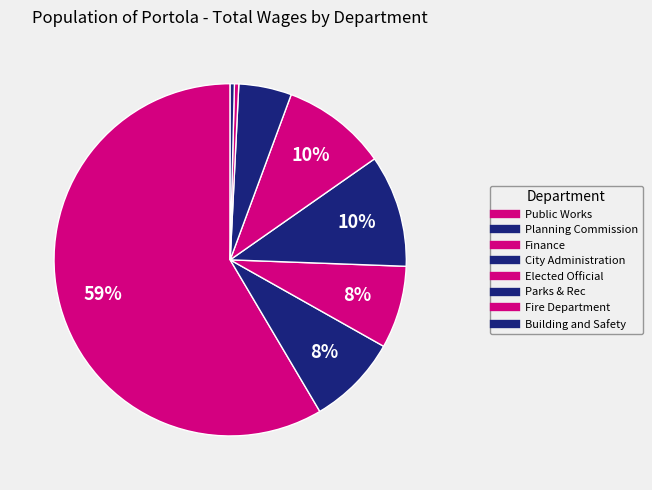

How many slices are in this pie chart?

8